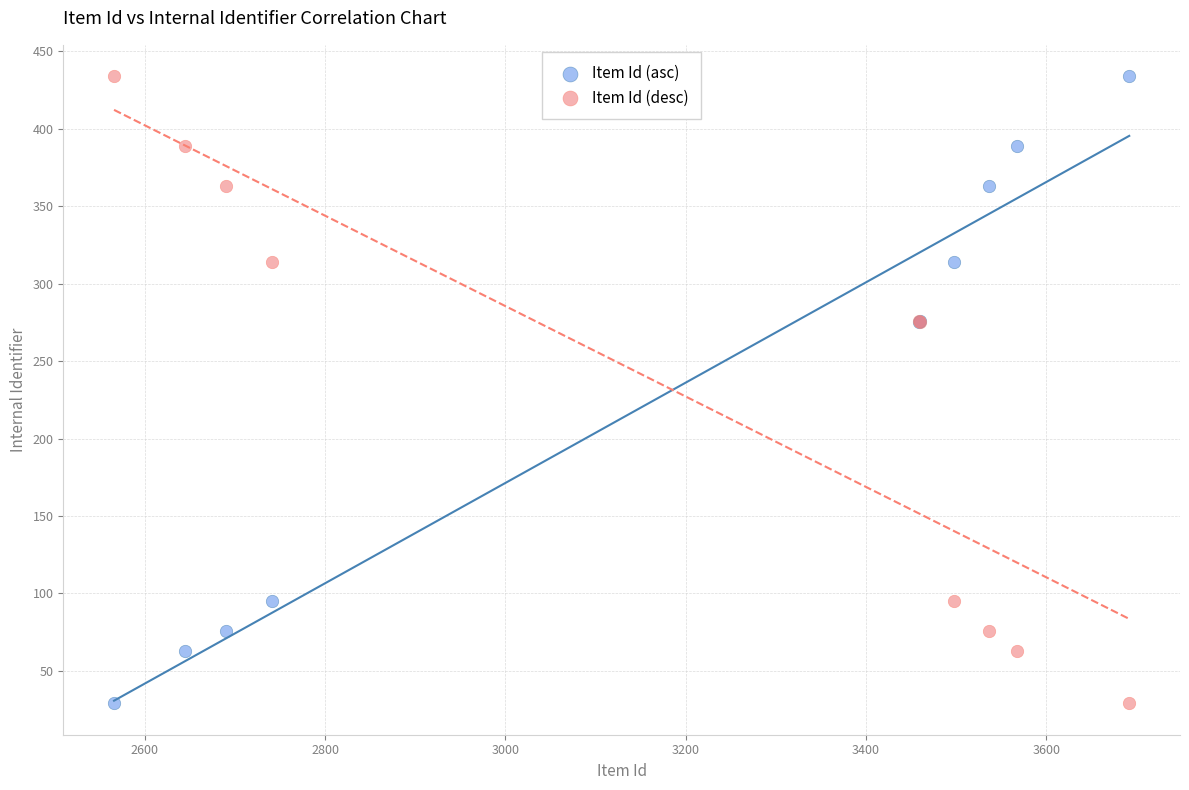

What is the X range (max minus min) for the scatter plot?

1126